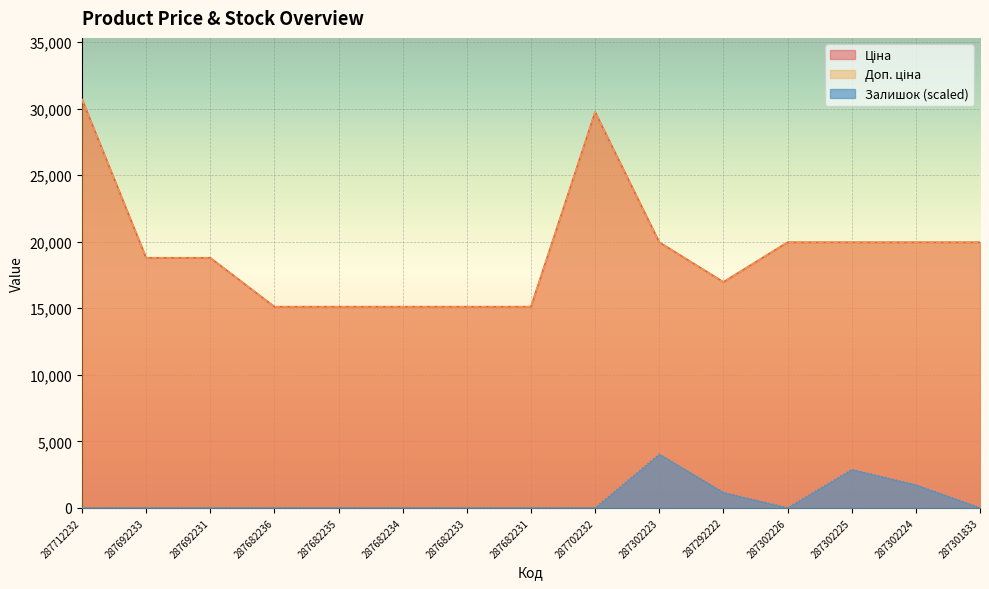

True or false: Ціна and Доп. ціна intersect in this chart.

False